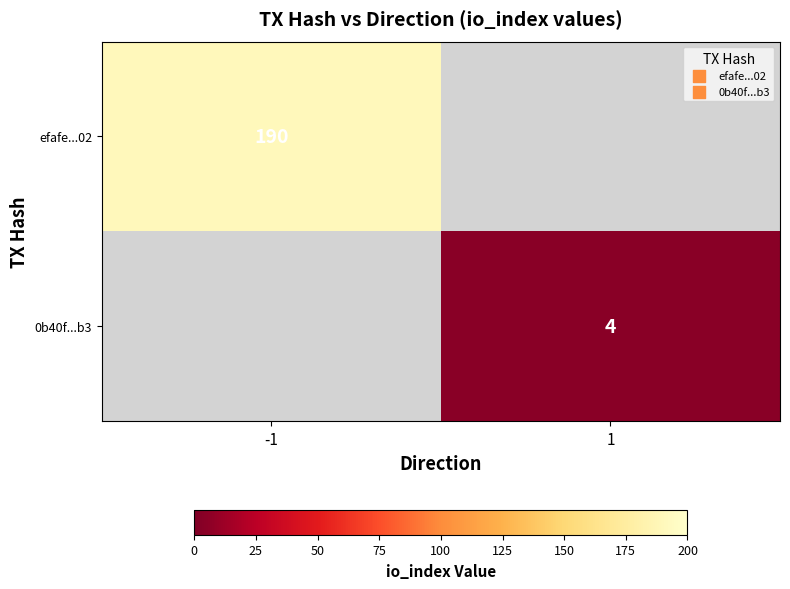

The efafe...02 series shows 296 at -1. True or false?

False